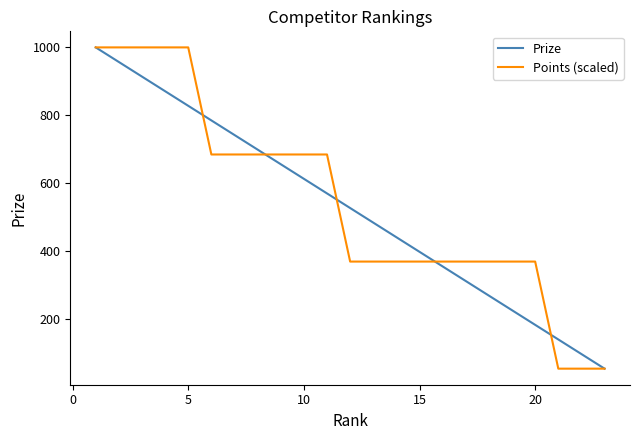

How many values in the Points (scaled) series are below 369?

3